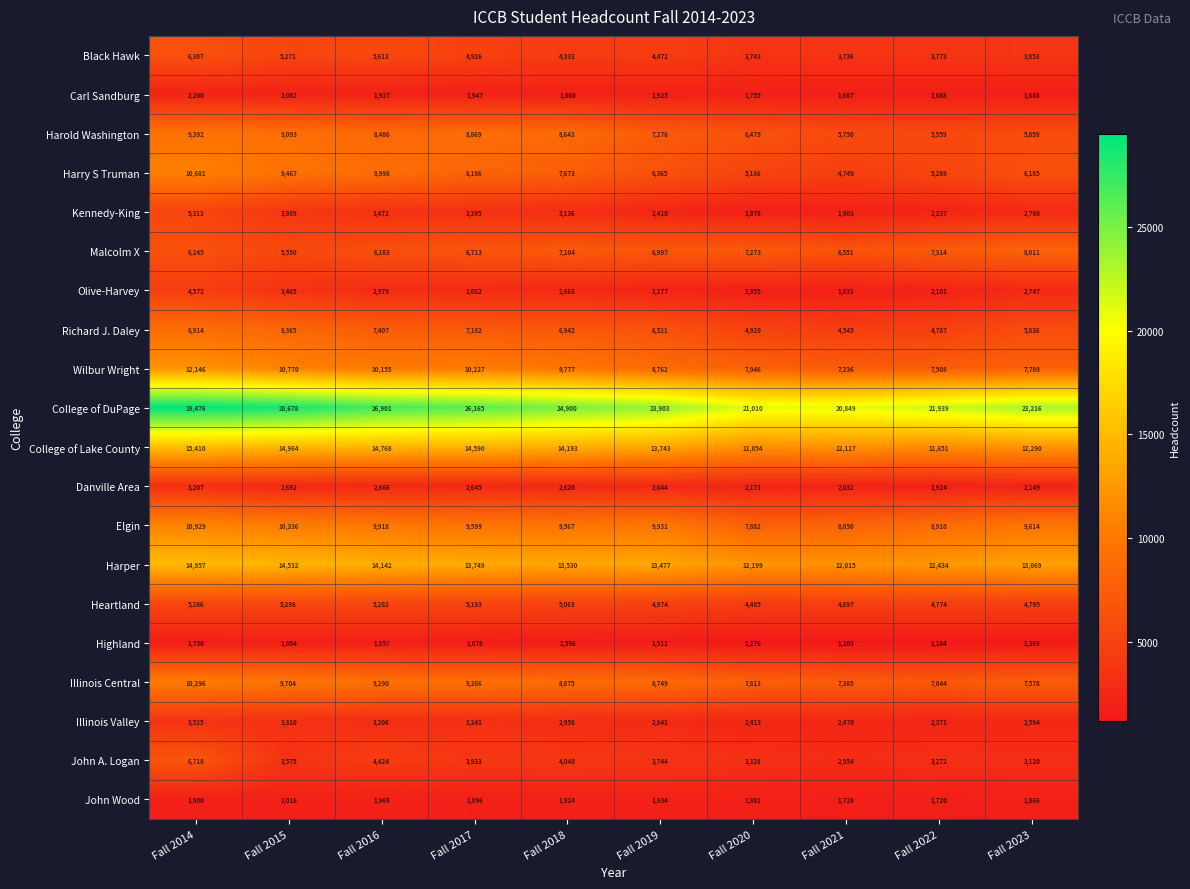

What is the greatest value displayed?

29476